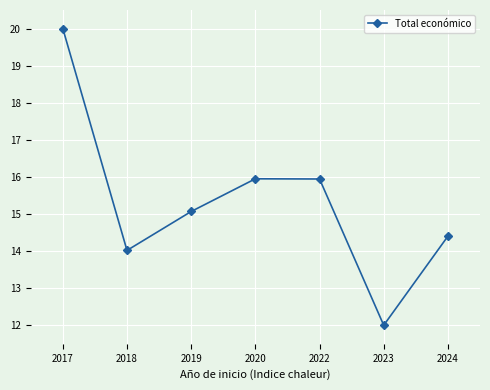

Is it true that the value at 2019 is 24.3?

False